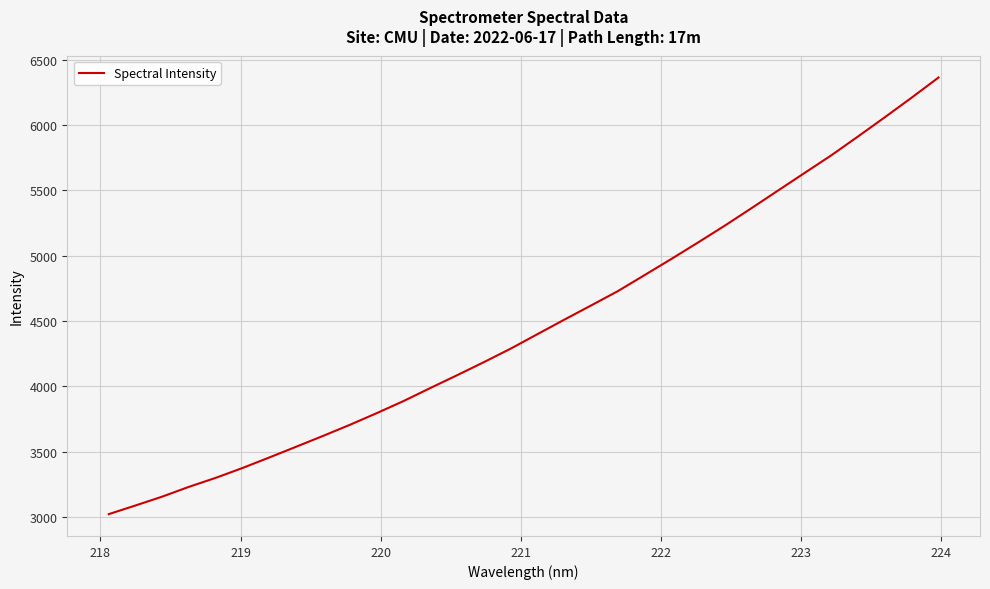

Count the number of data series in this chart.

1